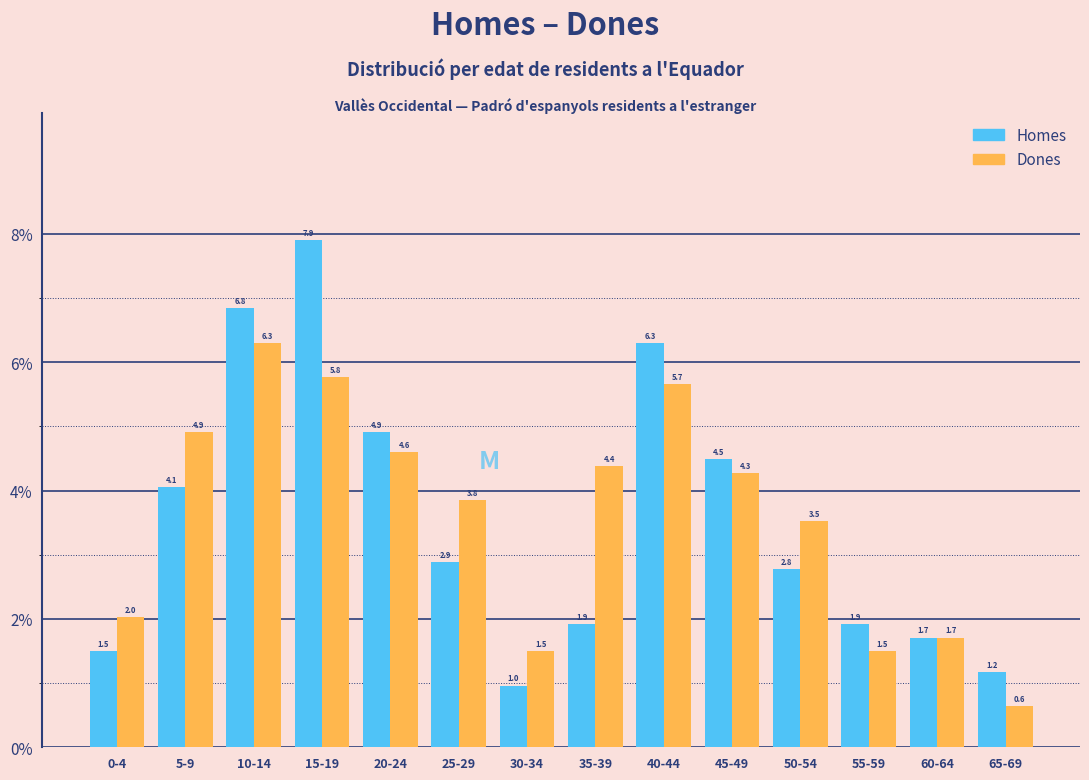

Reading left to right, transcribe all the data shown in this chart.

Homes: 1.5	4.1	6.8	7.9	4.9	2.9	1.0	1.9	6.3	4.5	2.8	1.9	1.7	1.2
Dones: 2.0	4.9	6.3	5.8	4.6	3.8	1.5	4.4	5.7	4.3	3.5	1.5	1.7	0.6